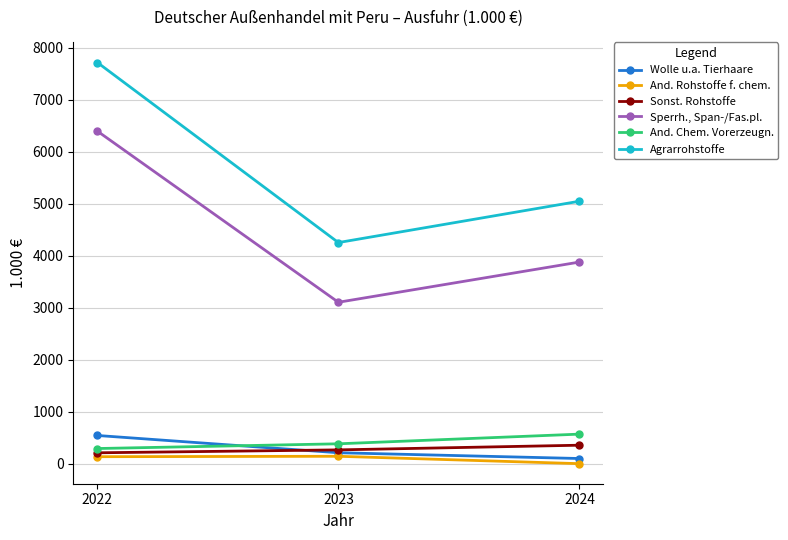

How many series are shown in this chart?

6